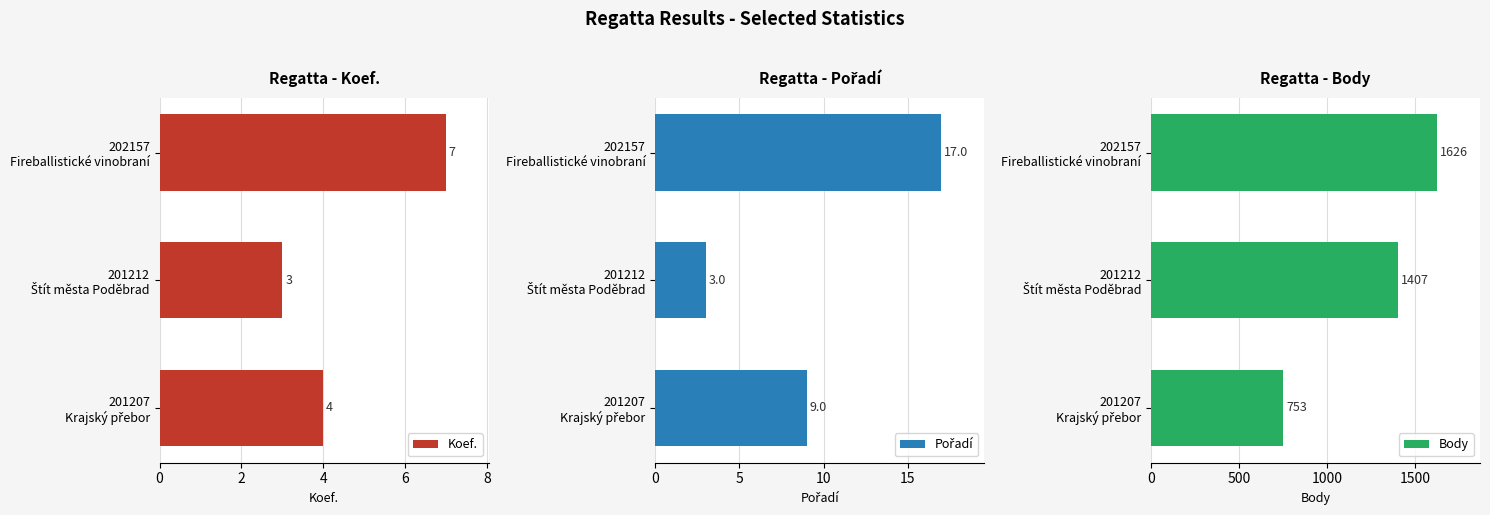

What is the difference between the maximum and second lowest values in the Koef. series?

3